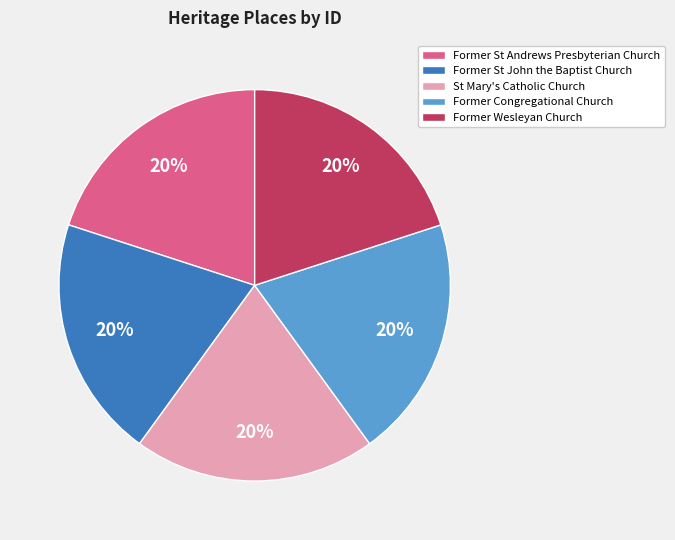

Is Former Wesleyan Church the majority of the pie?

No